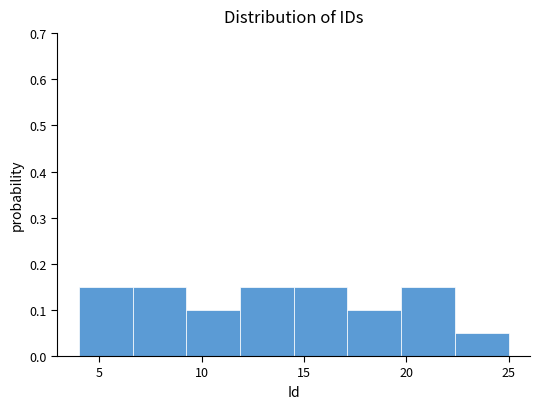

Reading left to right, transcribe this chart: for each bar, give the range it covers on the x-axis and its height. Neither the bar edges nor the heights are printed on the chart, so give them approximately, as read against the axes.

4.0 to 6.5: 0.15
6.5 to 9.5: 0.15
9.5 to 12.0: 0.10
12.0 to 14.5: 0.15
14.5 to 17.0: 0.15
17.0 to 20.0: 0.10
20.0 to 22.5: 0.15
22.5 to 25.0: 0.05